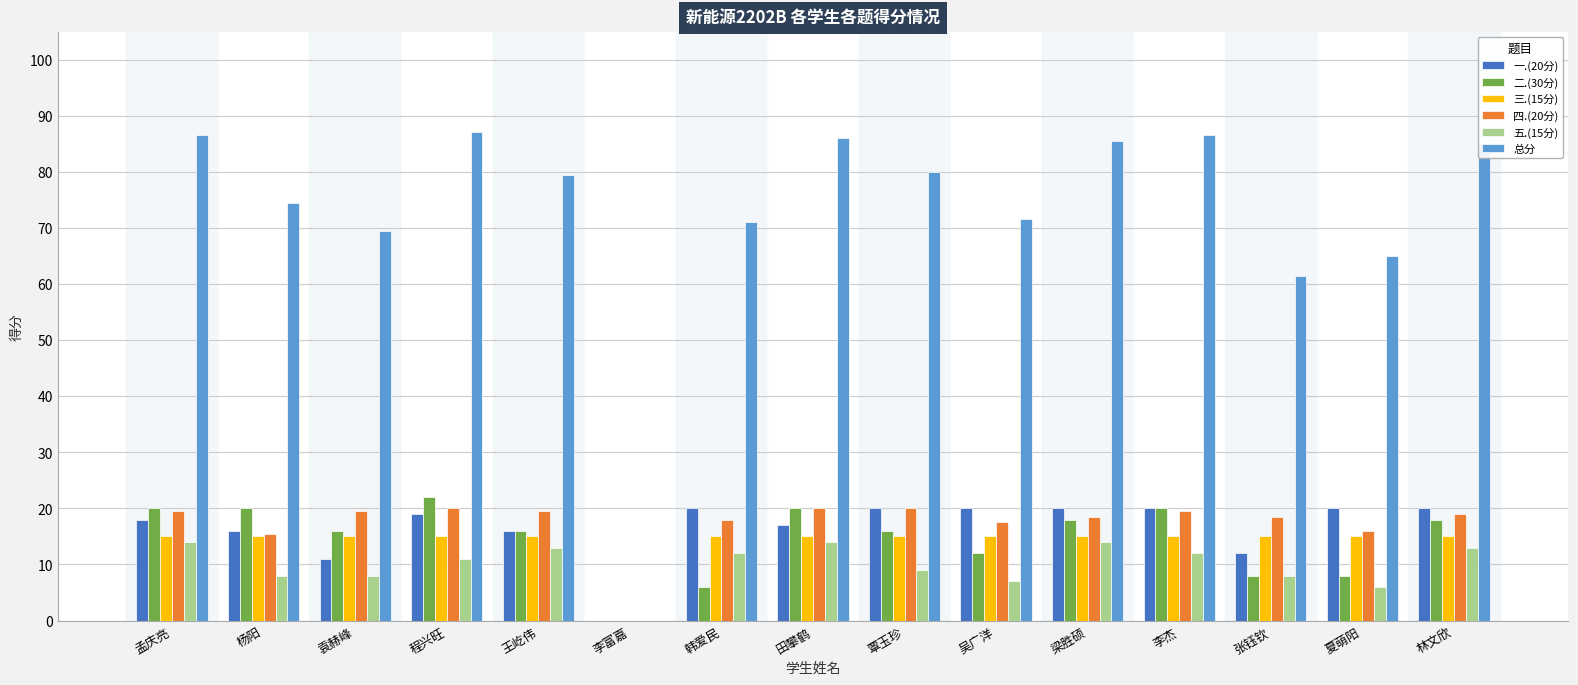

What is the sum of the 五.(15分) values at 杨阳 and 孟庆亮?

22.0